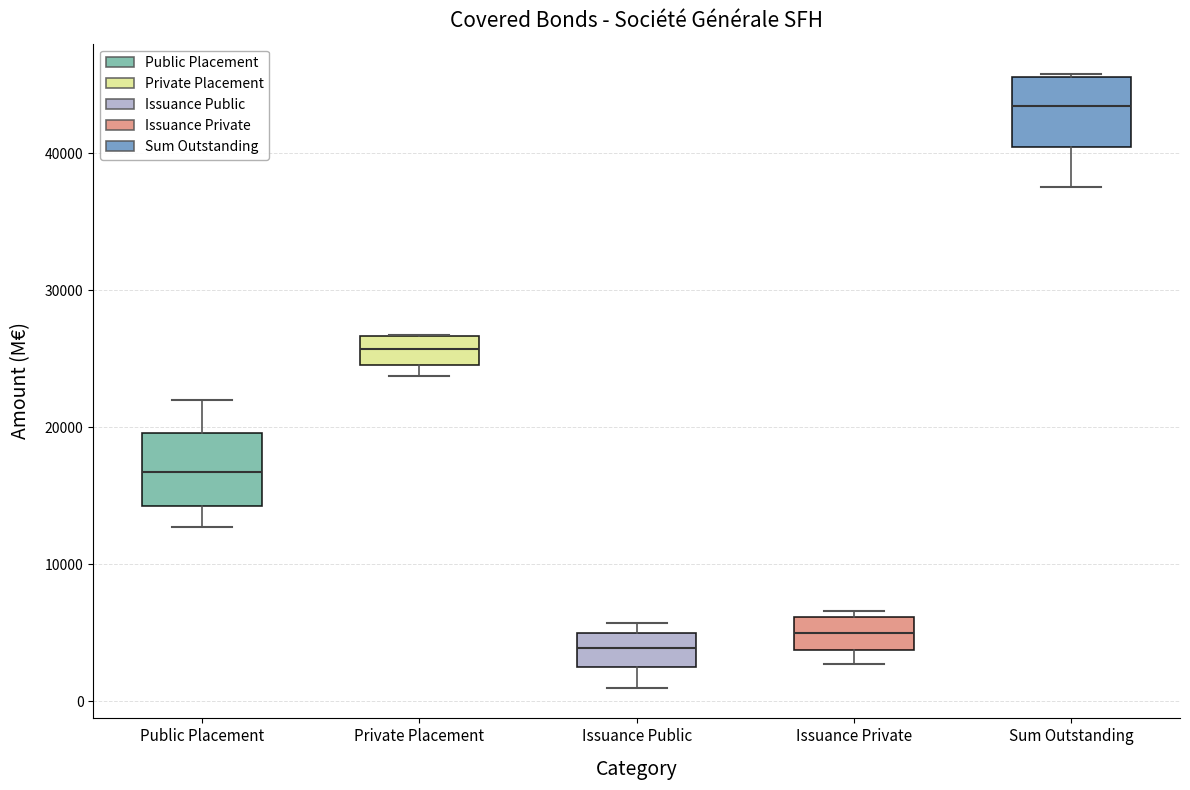

Where is the upper edge of the box for Sum Outstanding on the y-axis? The values are not printed on the chart, so give them approximately, as read against the axis.

46000